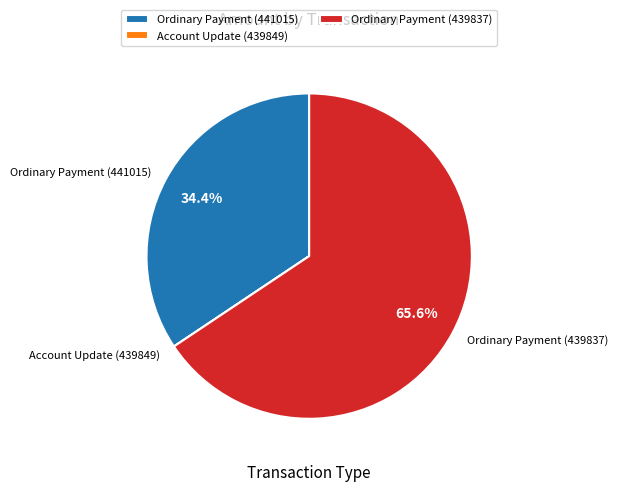

How much of the chart is everything except Ordinary Payment (441015)?

65.6%